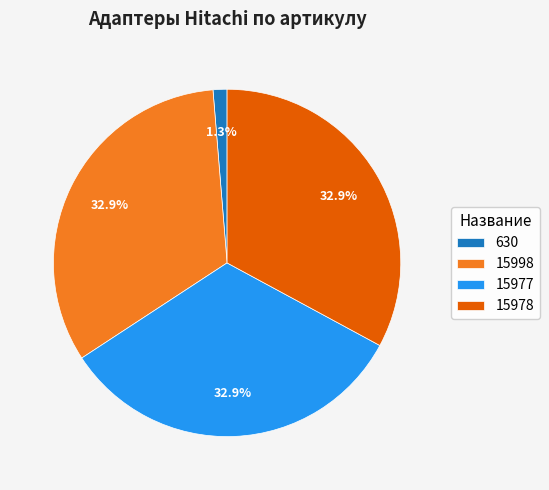

Which category has the smallest portion of the pie?

630